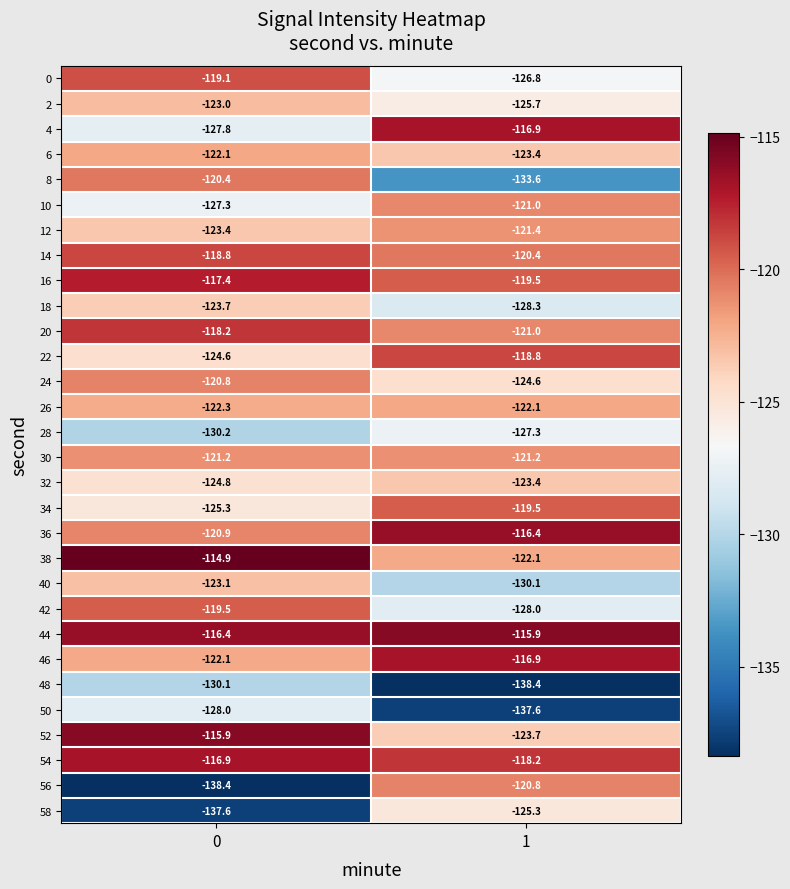

The 20 series shows -61.6 at 1. True or false?

False